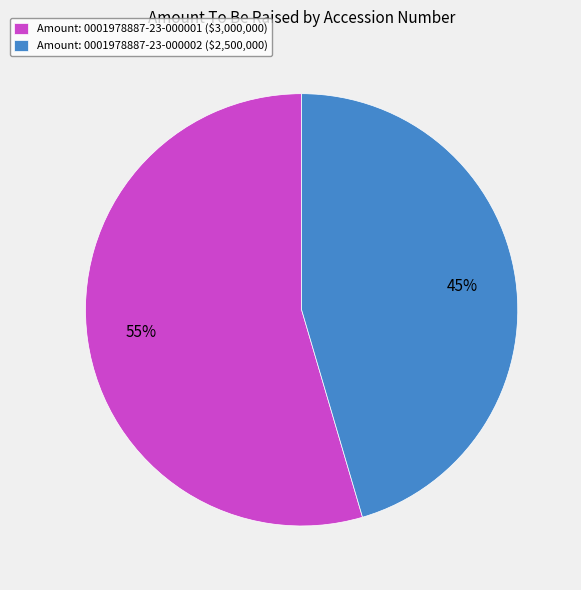

Which slice represents more than half of the pie?

Amount: 0001978887-23-000001 ($3,000,000)